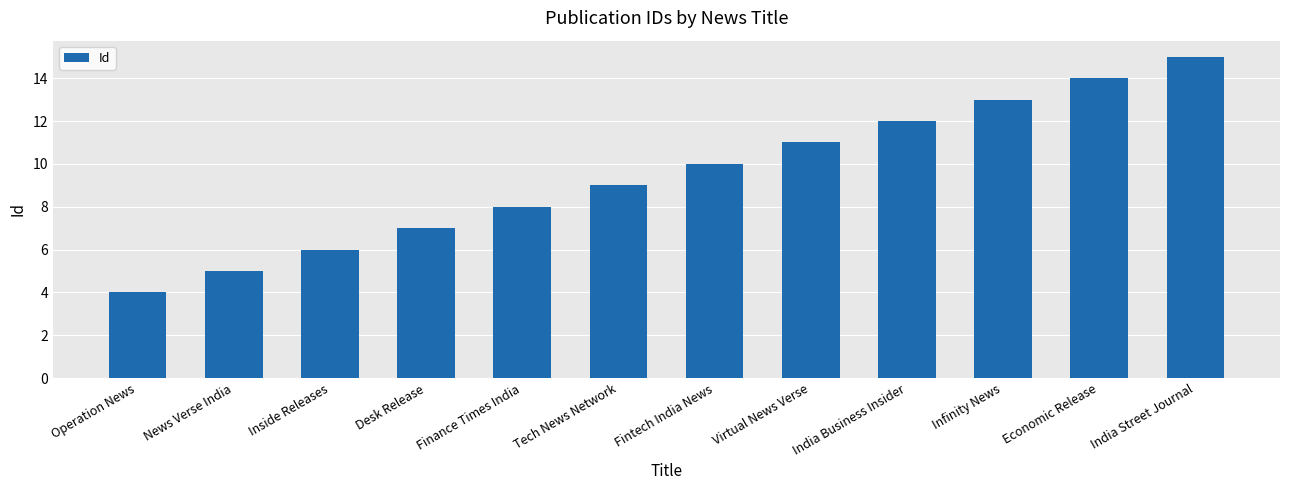

What is the ratio of the value at Economic Release to the value at Infinity News?

1.1